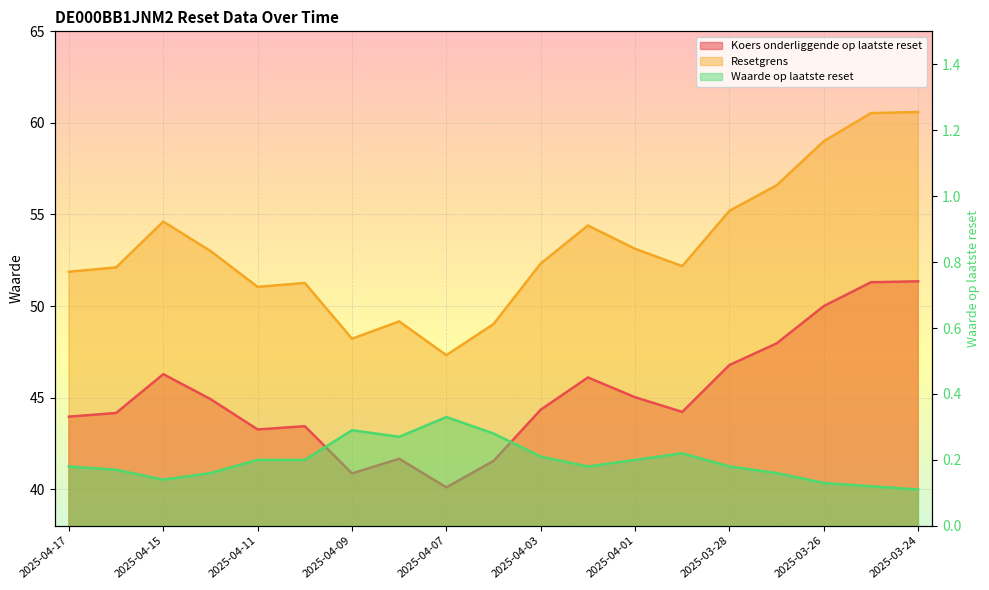

At which label does Waarde op laatste reset reach its peak?

2025-04-07